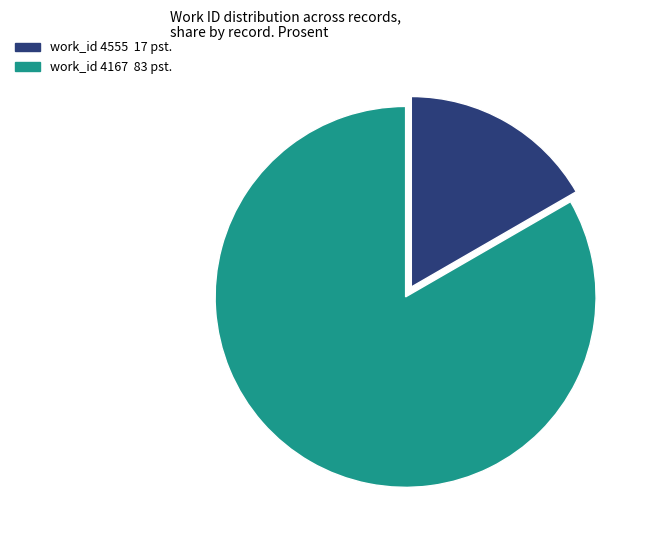

Is there any slice that represents more than half of the pie?

Yes